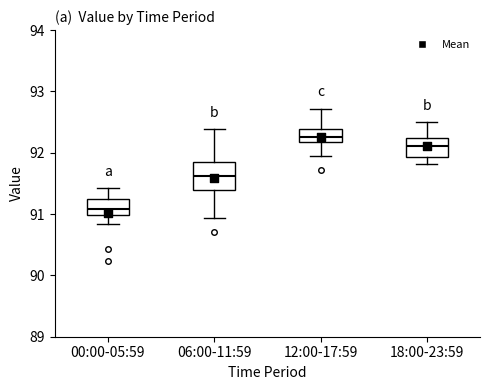

Where is the lower edge of the box for 00:00-05:59 on the y-axis? The values are not printed on the chart, so give them approximately, as read against the axis.

91.0